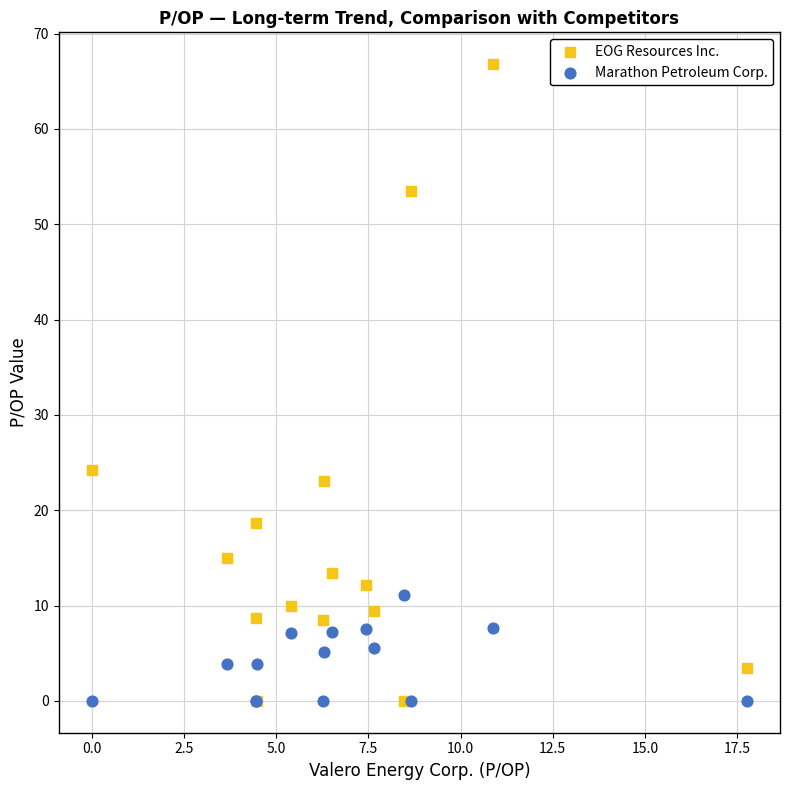

Which series contains the highest Y value?

EOG Resources Inc.